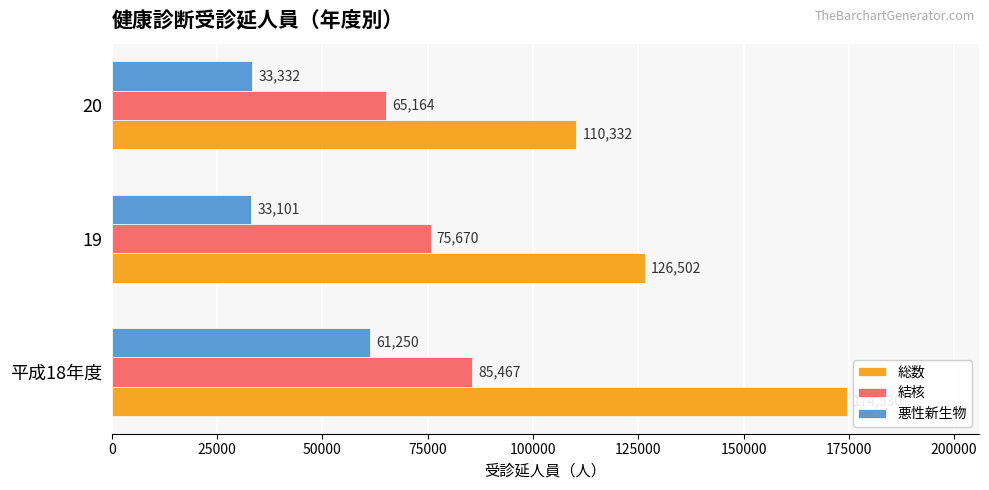

What are all the series names shown in the legend?

総数, 結核, 悪性新生物